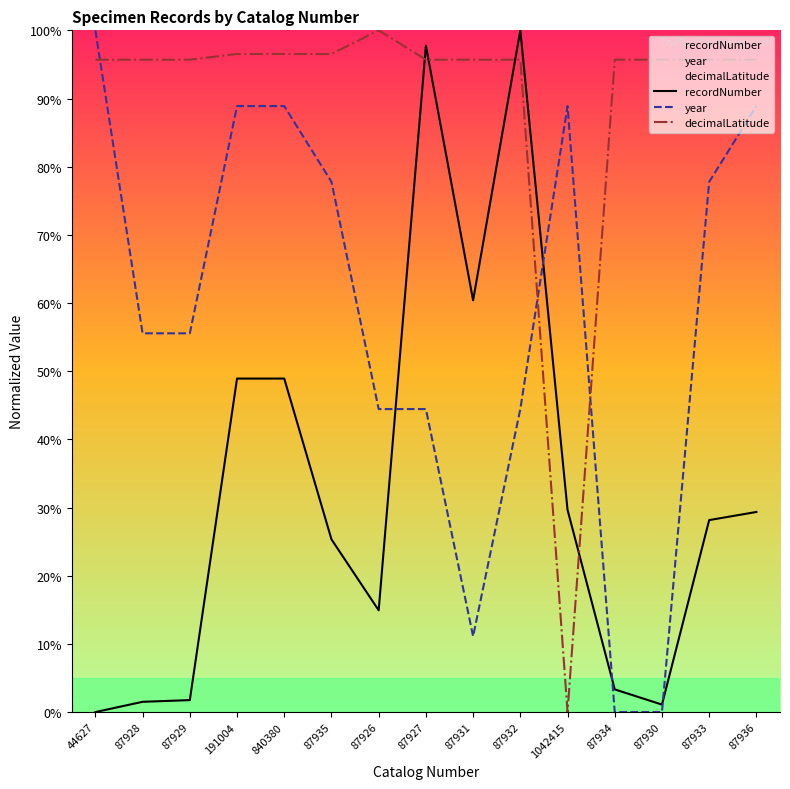

True or false: decimalLatitude and recordNumber cross at least once.

True